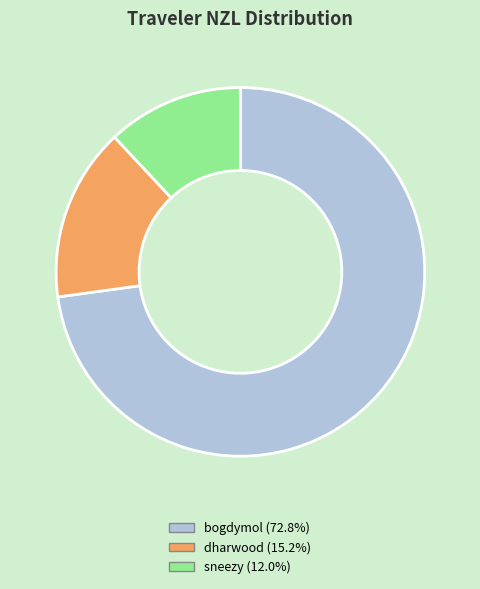

Which category accounts for the majority?

bogdymol